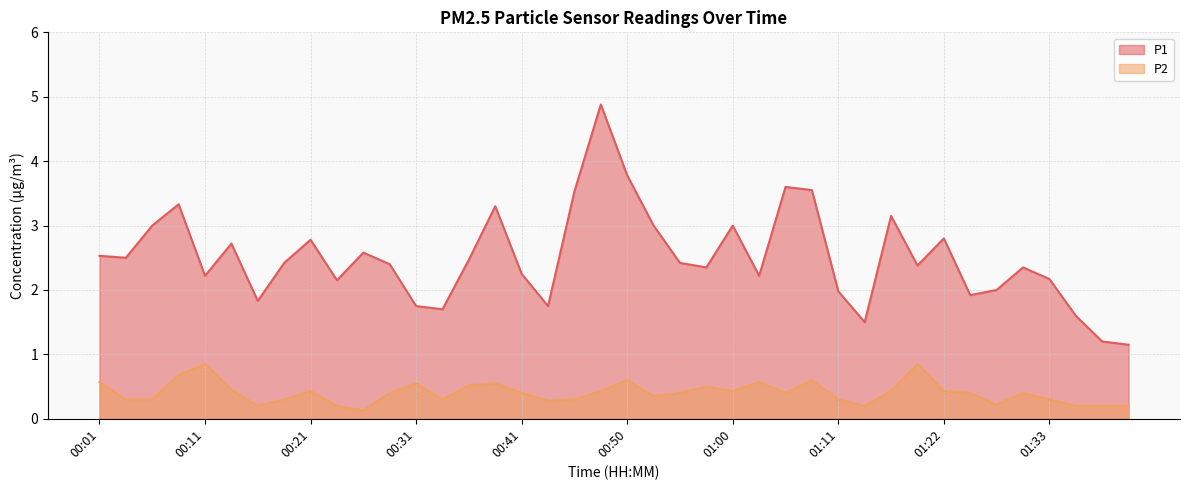

What is the label of the 8th point from the right?

01:22